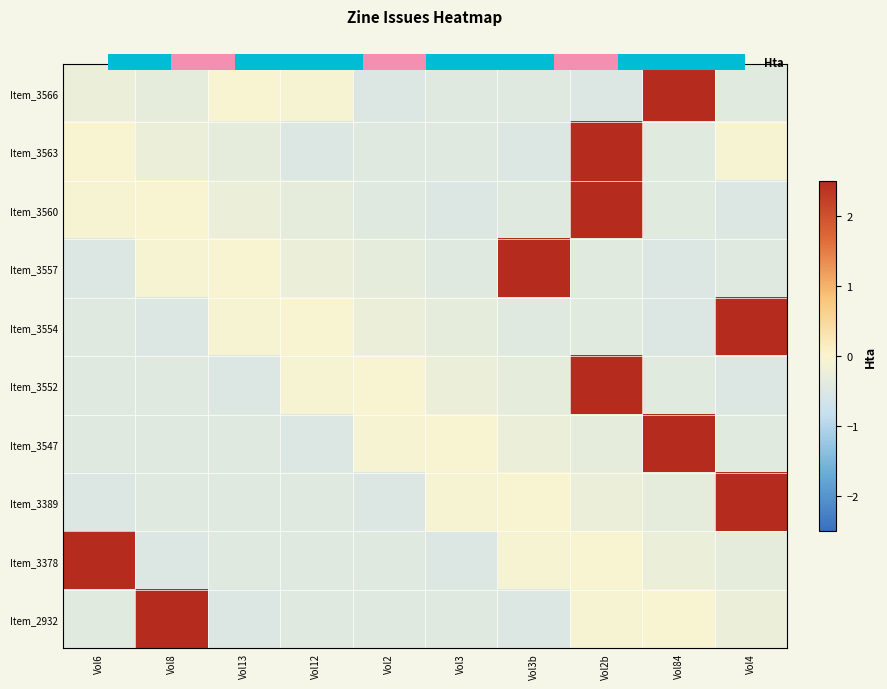

At which label does Item_3557 reach its peak?

Vol3b